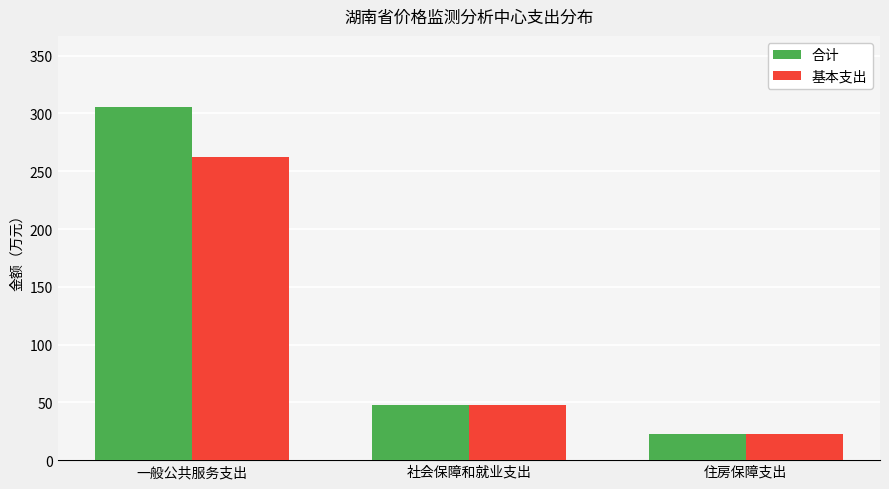

Which series has the largest total across all categories?

合计